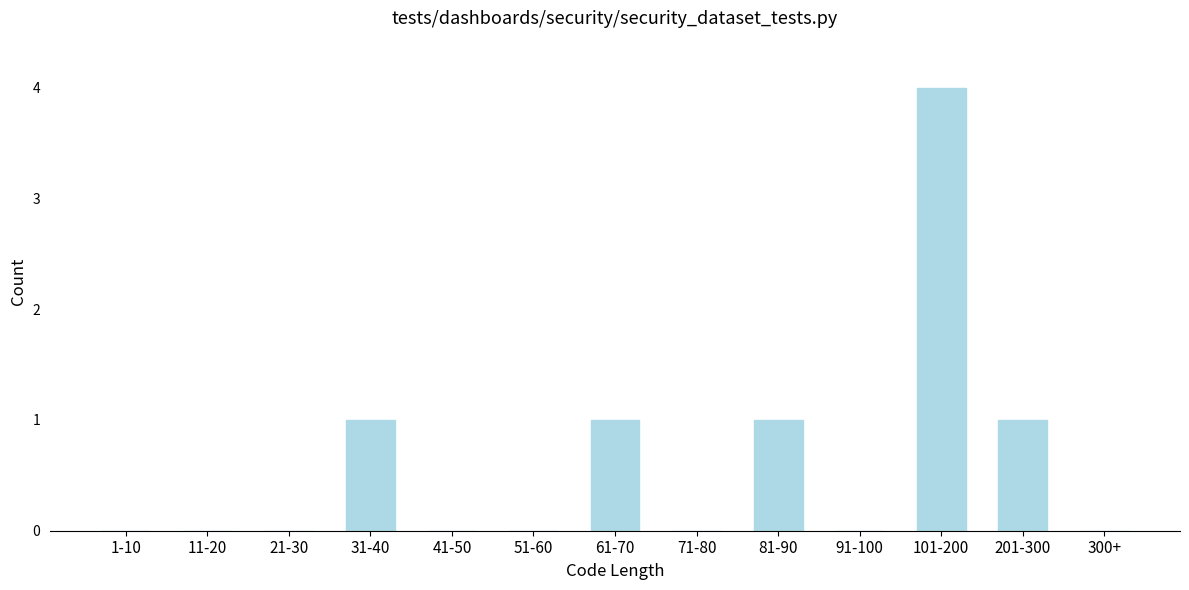

Reading left to right, list all the values displayed in this chart.

1-10=0	11-20=0	21-30=0	31-40=1	41-50=0	51-60=0	61-70=1	71-80=0	81-90=1	91-100=0	101-200=4	201-300=1	300+=0